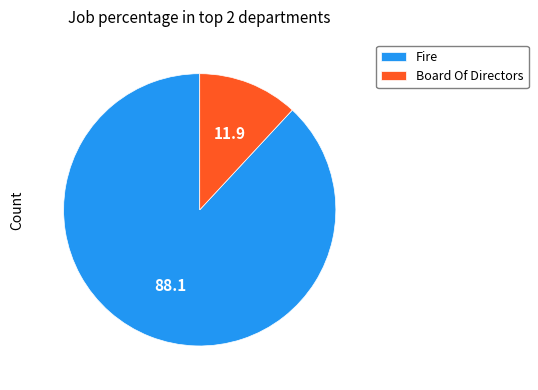

Do Fire and Board Of Directors together represent more than half of the pie?

Yes